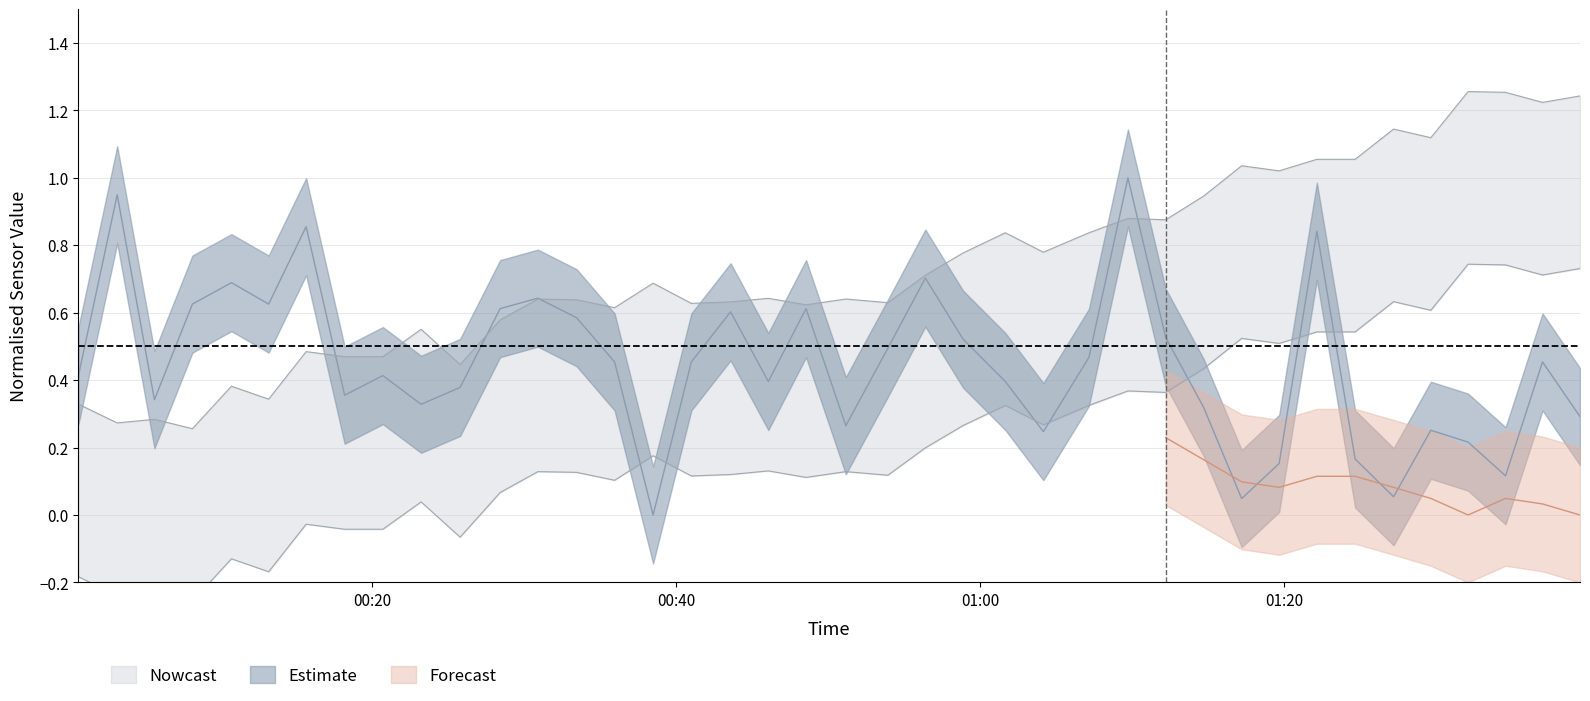

At which category does BME280_humidity reach its first local valley?

00:40